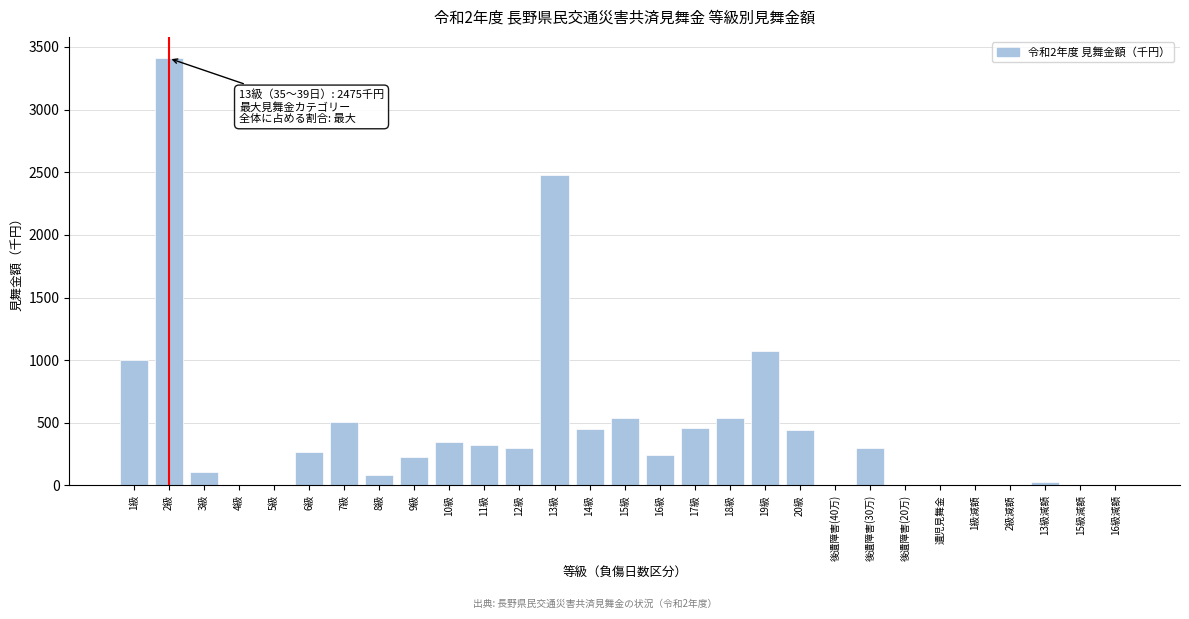

At which label is the value closest to 1705?

19級